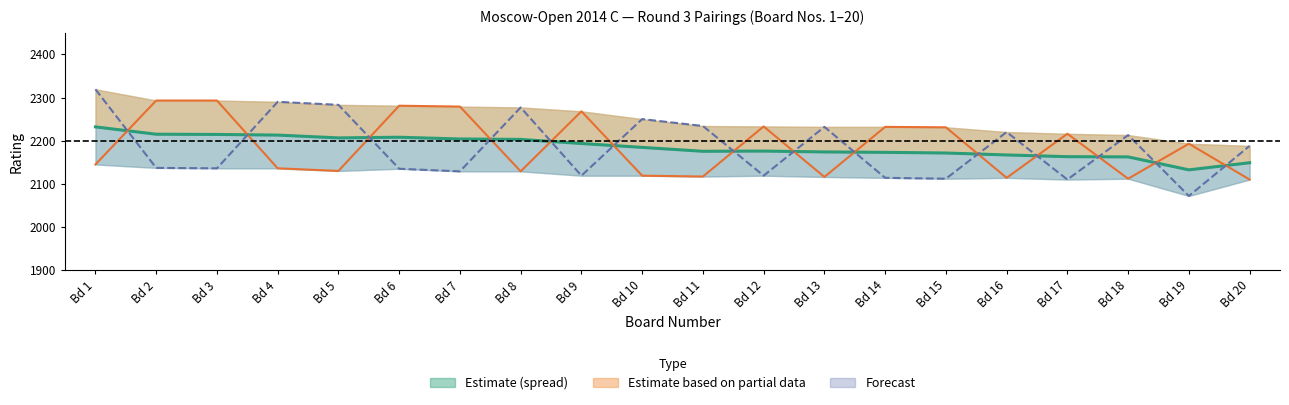

What is the difference between the White rating values at Bd 1 and Bd 5?

15.0